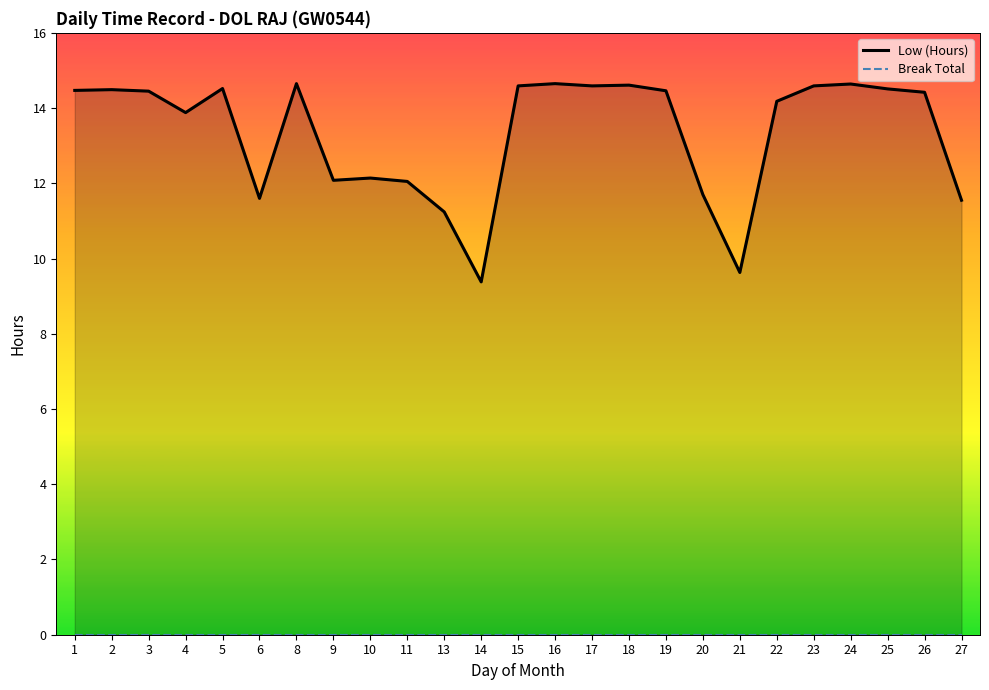

What is the highest value of the Low (Hours) series?

14.7